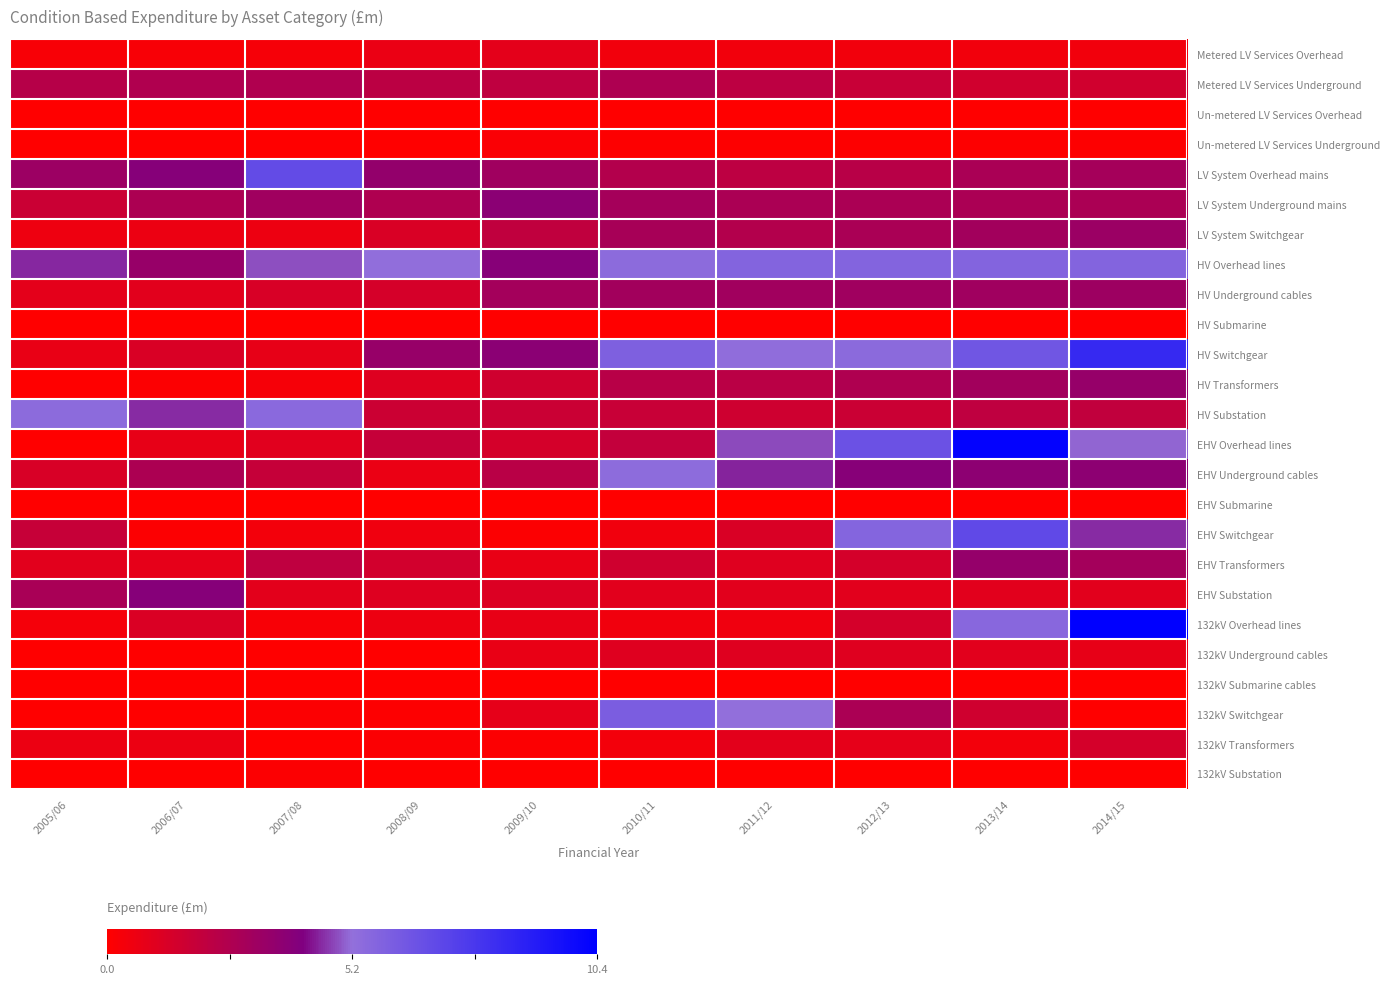

What is the difference between the highest and lowest values at 2009/10?

3.9